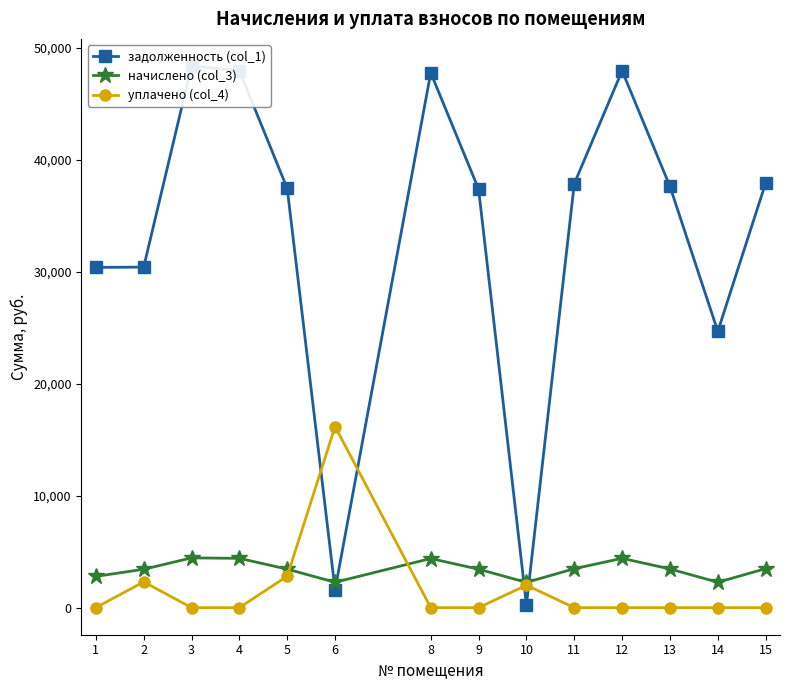

What is the average value of the уплачено (col_4) series?

1662.9